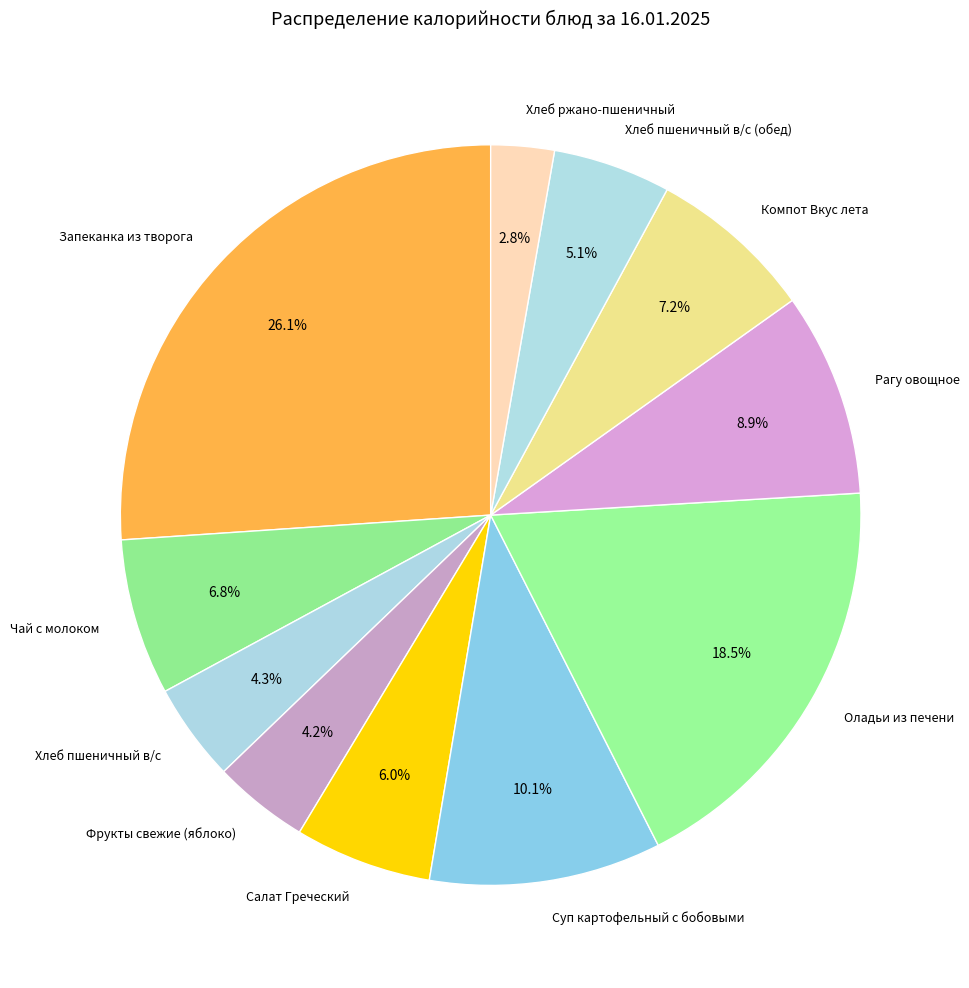

How many slices are in this pie chart?

11